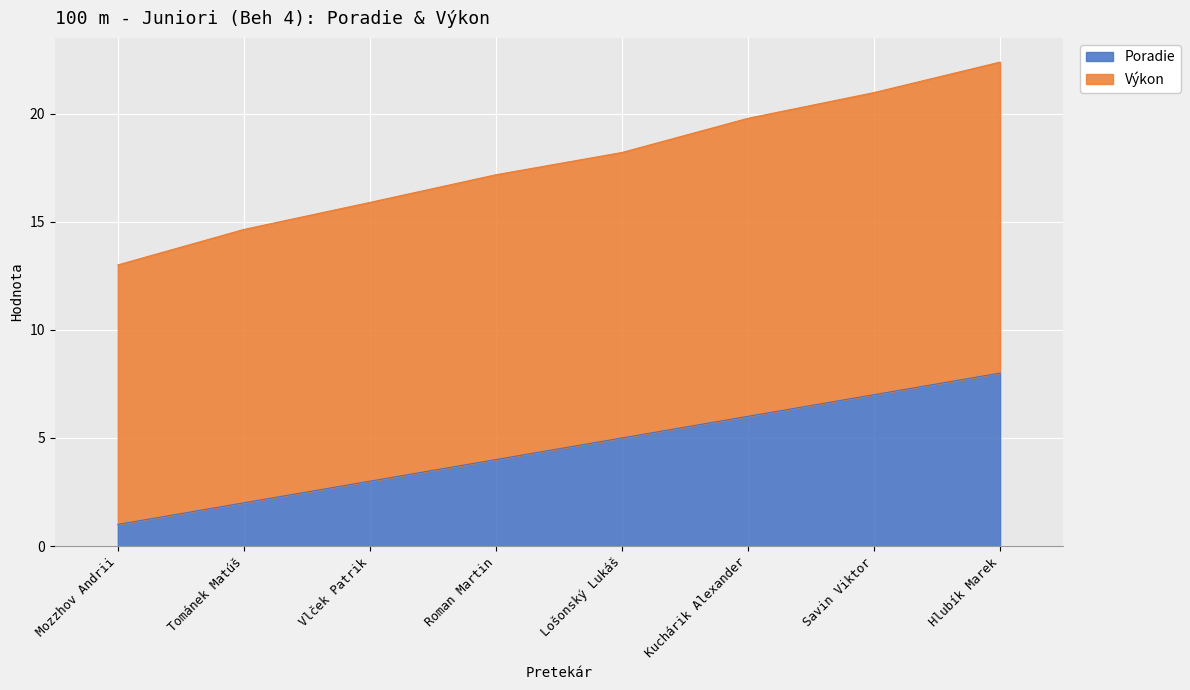

Reading left to right, list all the values displayed in this chart.

Poradie: 1.0	2.0	3.0	4.0	5.0	6.0	7.0	8.0
Výkon: 13.0	14.6	15.9	17.2	18.2	19.8	21.0	22.4